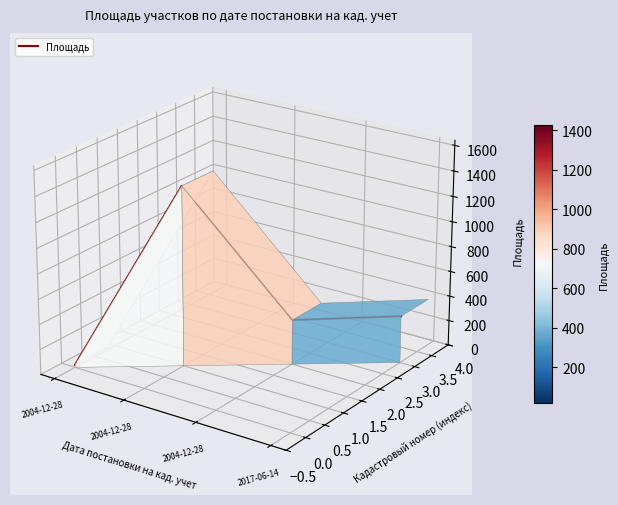

At which category does the data reach its first local valley?

2004-12-28